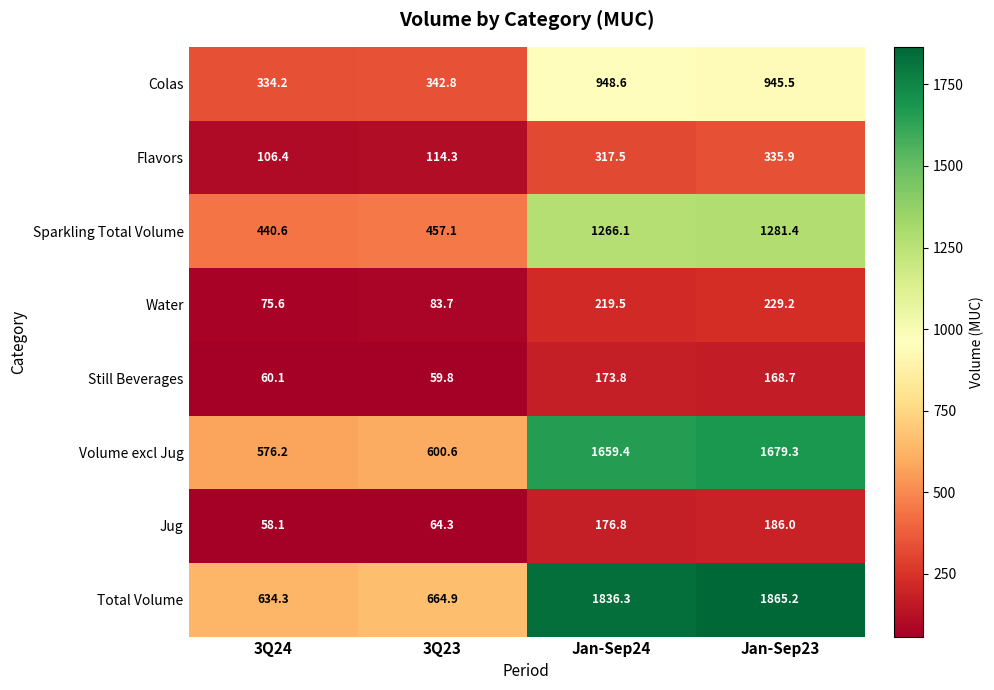

What is the difference between the highest and lowest values at Jan-Sep24?

1662.5